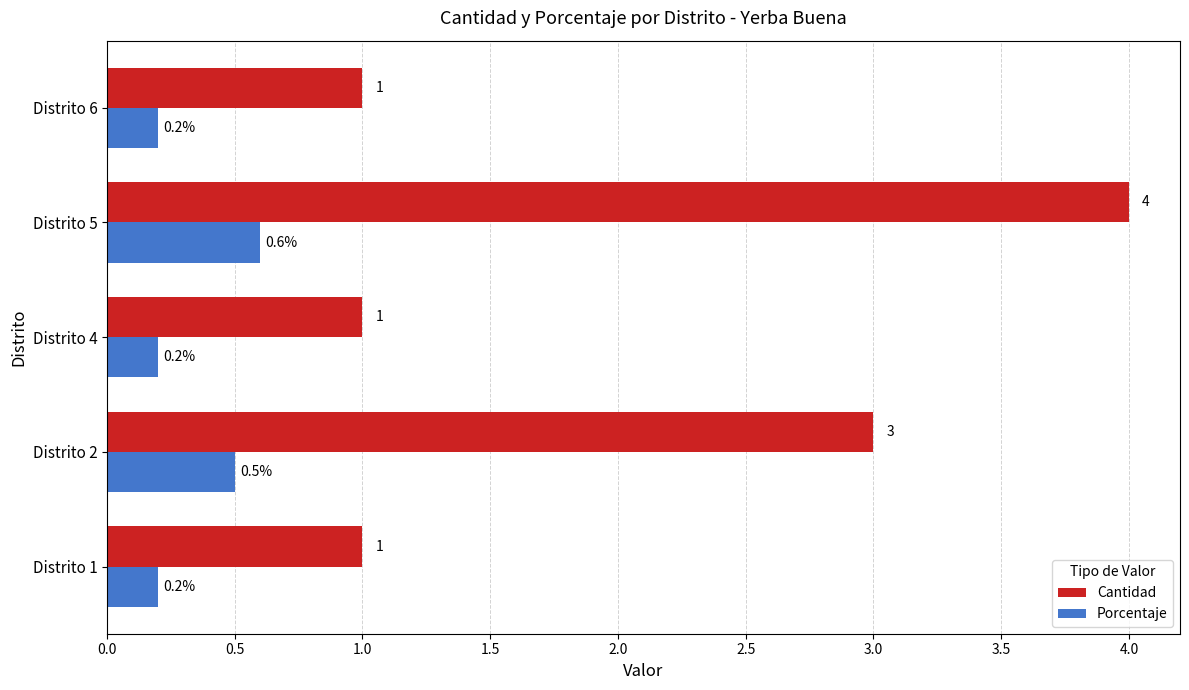

Count the Porcentaje values in the range 0 to 1.

5